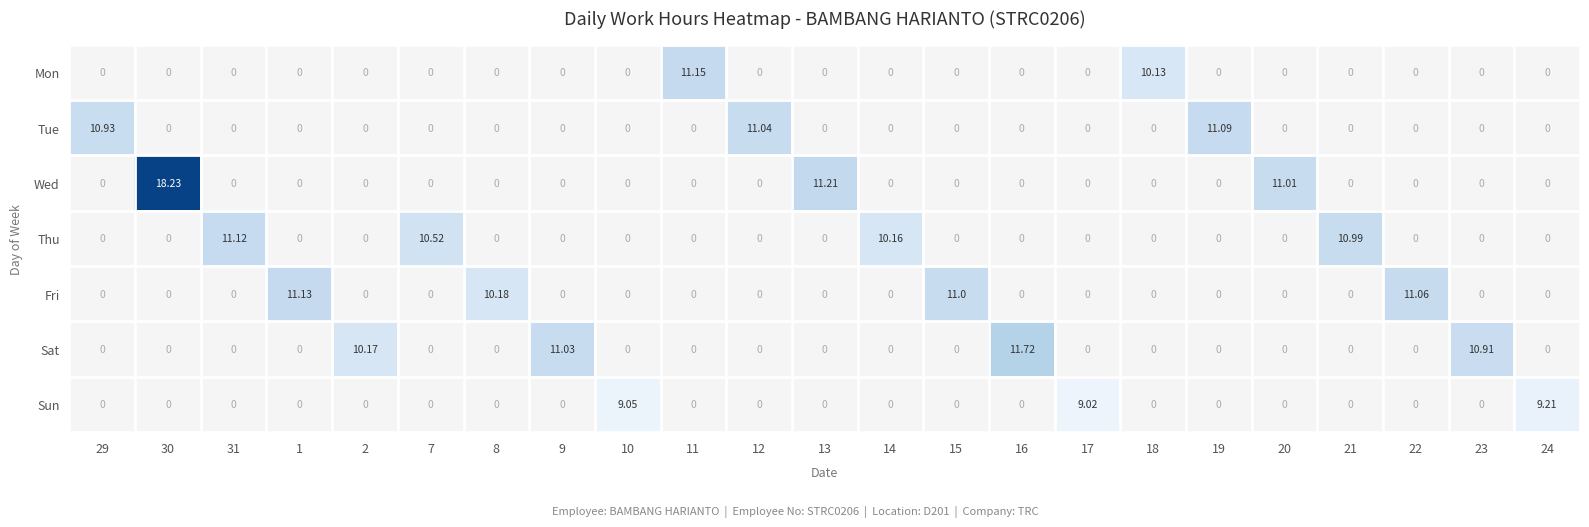

What is the difference between the highest and lowest values at 9?

11.0